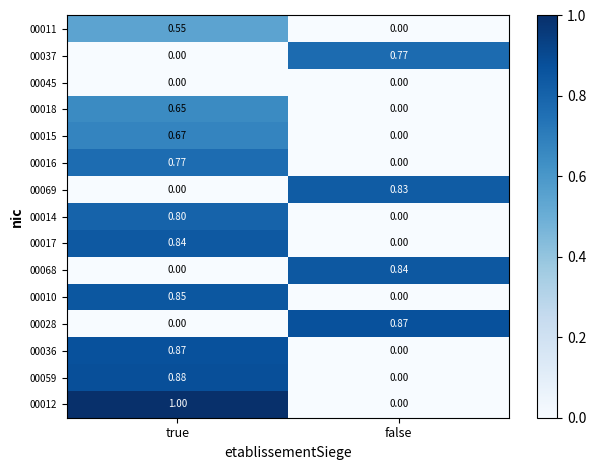

Which category has the highest value in the 00036 series?

true